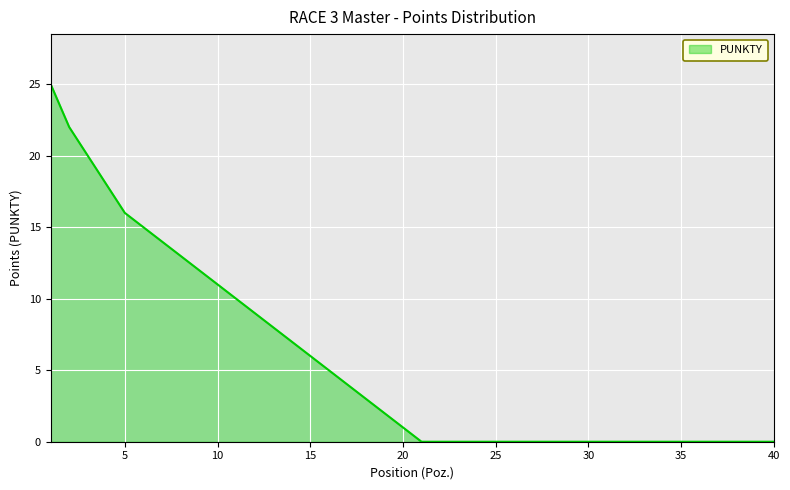

What is the difference between the maximum and minimum values?

25